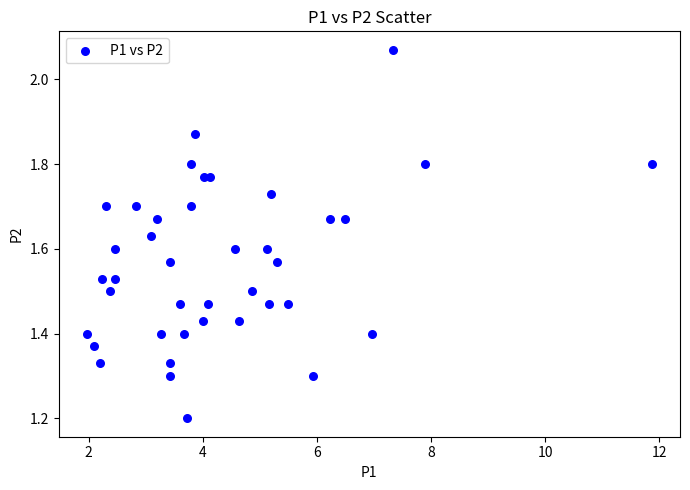

What Y value in the scatter plot is closest to 1?

1.2